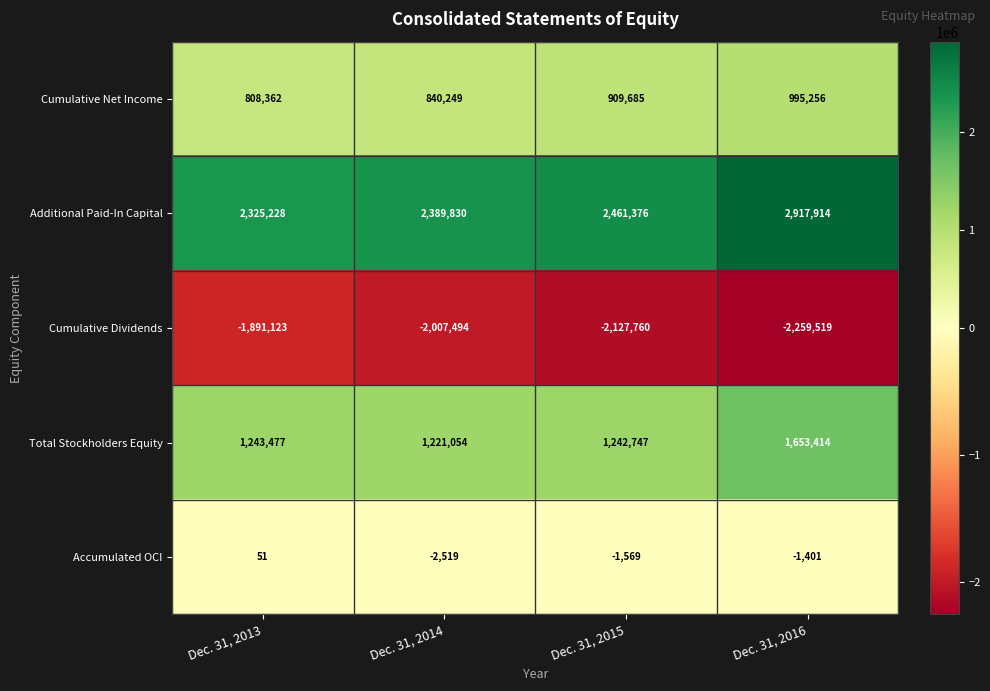

Reading left to right, what are all the values shown in this chart?

Cumulative Net Income: 808362	840249	909685	995256
Additional Paid-In Capital: 2325228	2389830	2461376	2917914
Cumulative Dividends: -1891123	-2007494	-2127760	-2259519
Total Stockholders Equity: 1243477	1221054	1242747	1653414
Accumulated OCI: 51	-2519	-1569	-1401